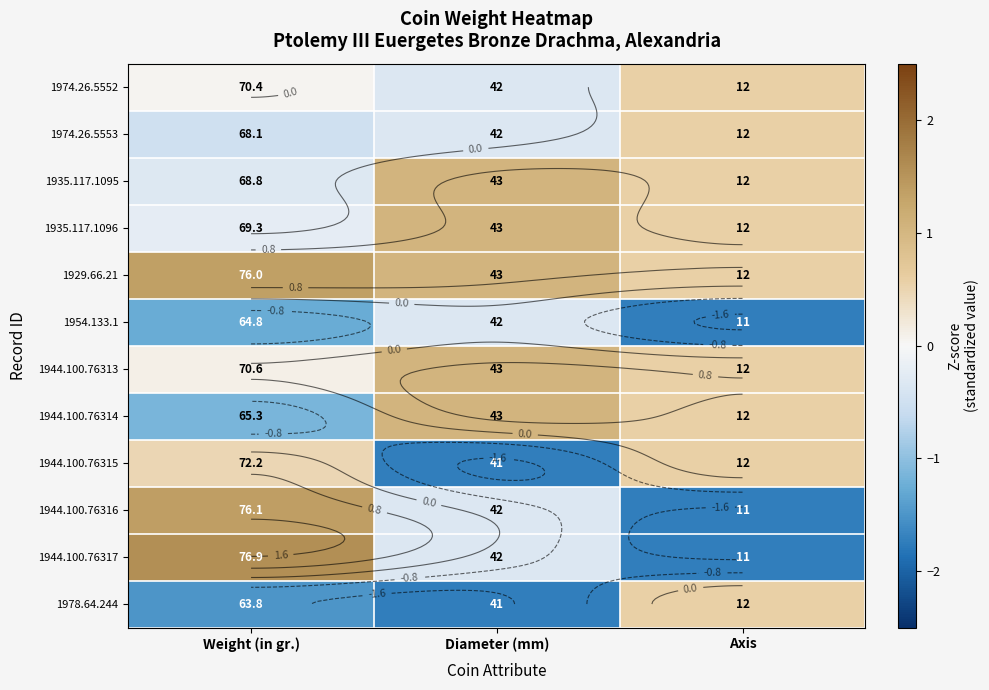

At which label is 1944.100.76315 closest to 0?

Weight (in gr.)